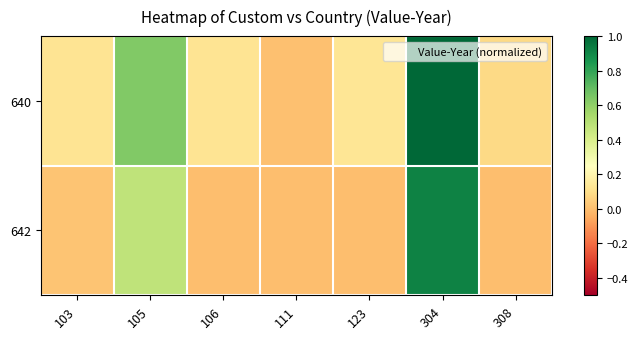

Which series has the largest total across all categories?

640